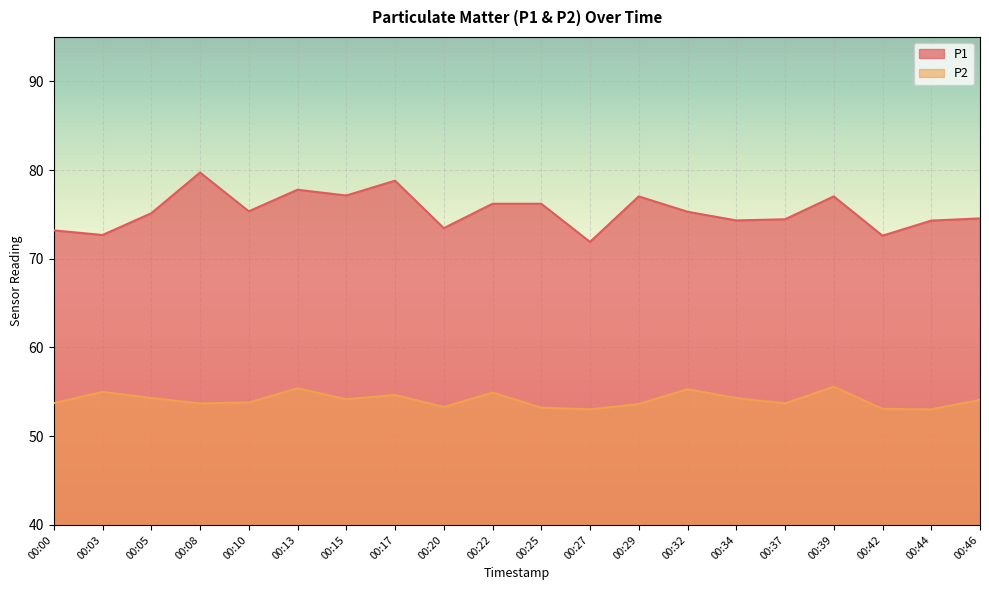

What is the value of the P1 point at the 5th from the left?

75.3